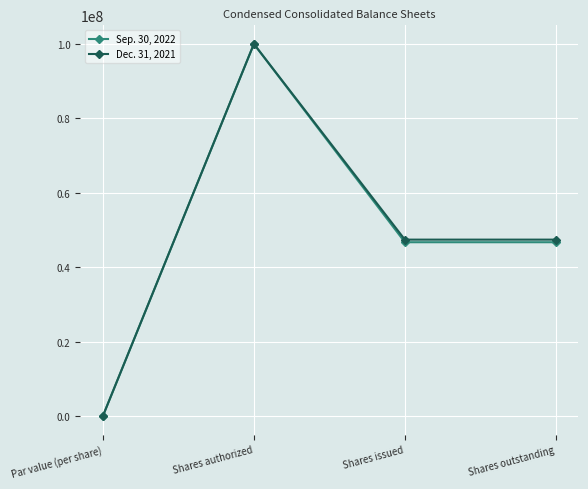

What is the label of the 1st point from the right?

Shares outstanding